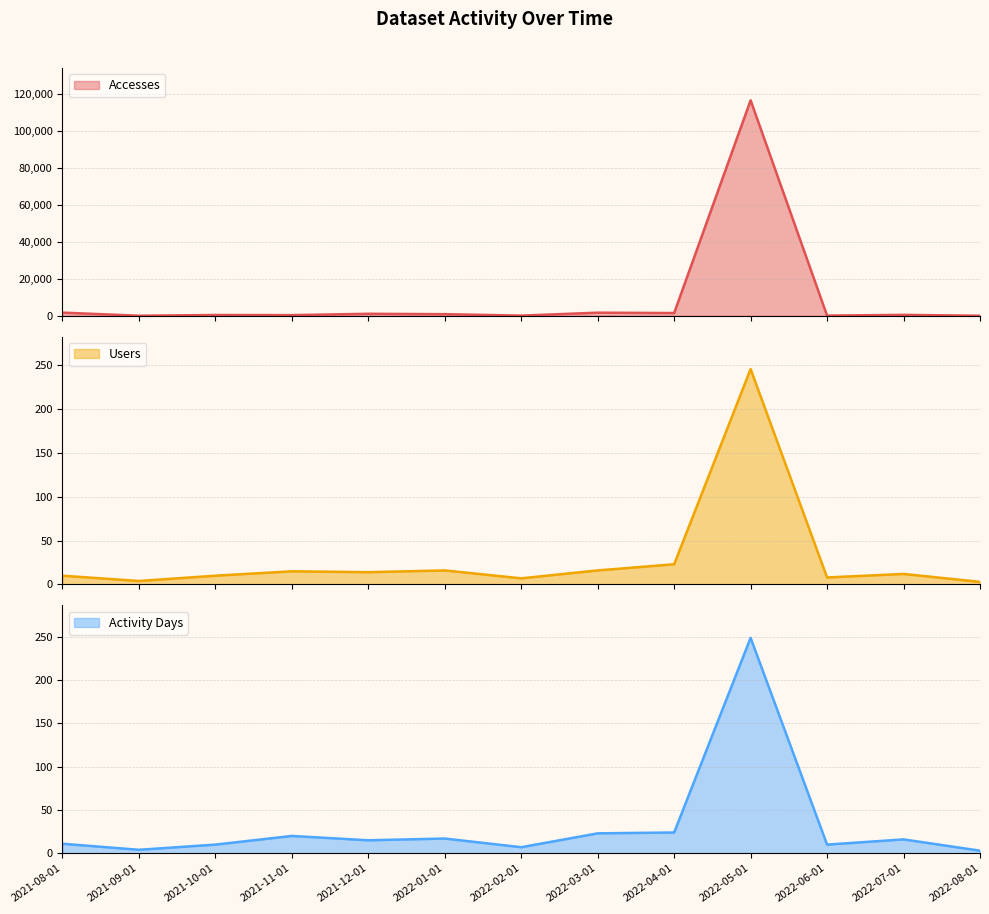

In Activity Days, how many points are higher than both neighbors (excluding endpoints)?

4